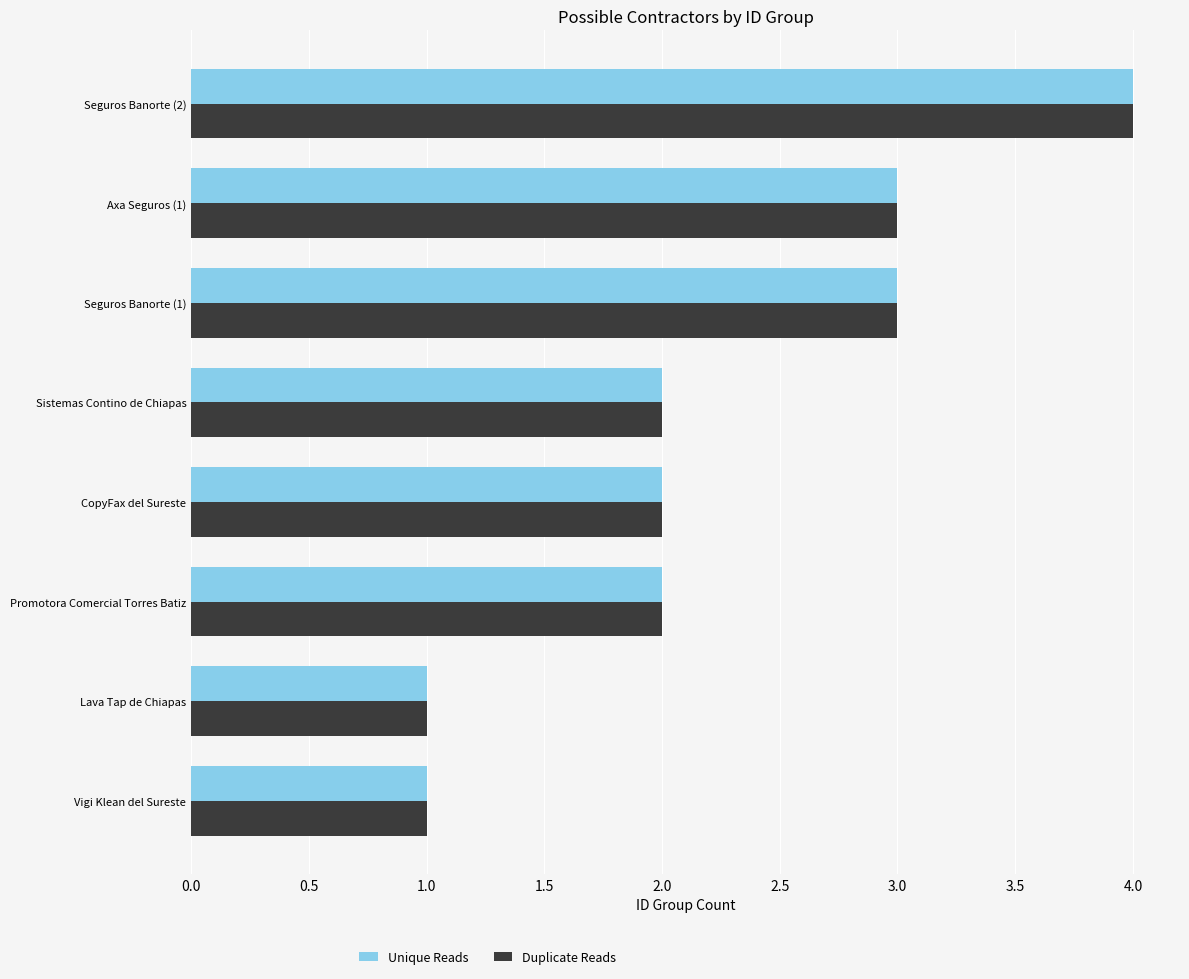

What is the difference between the maximum and minimum values in the Duplicate Reads series?

3